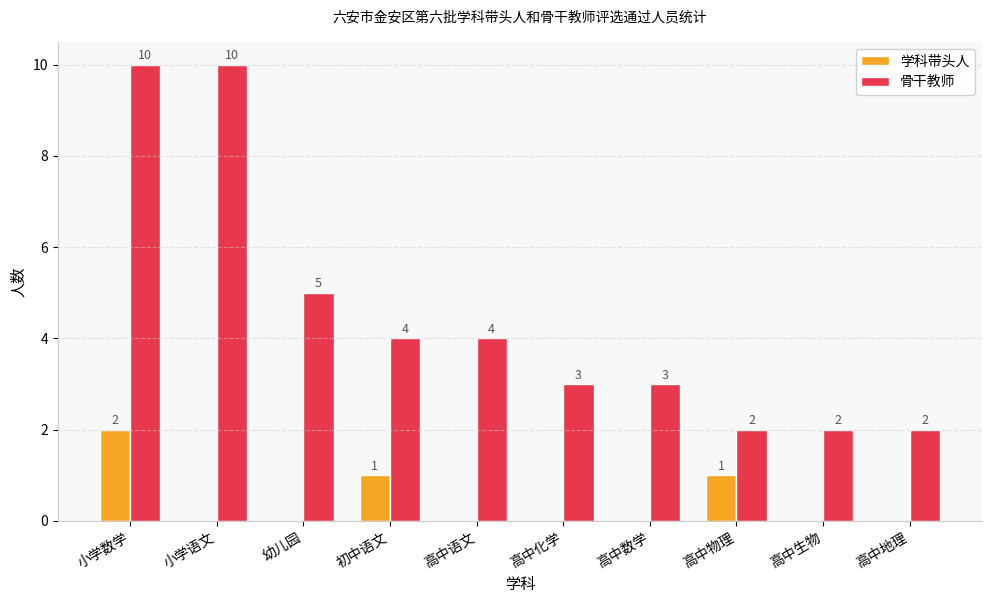

Between 初中语文 and 高中生物, which series saw the biggest shift?

骨干教师